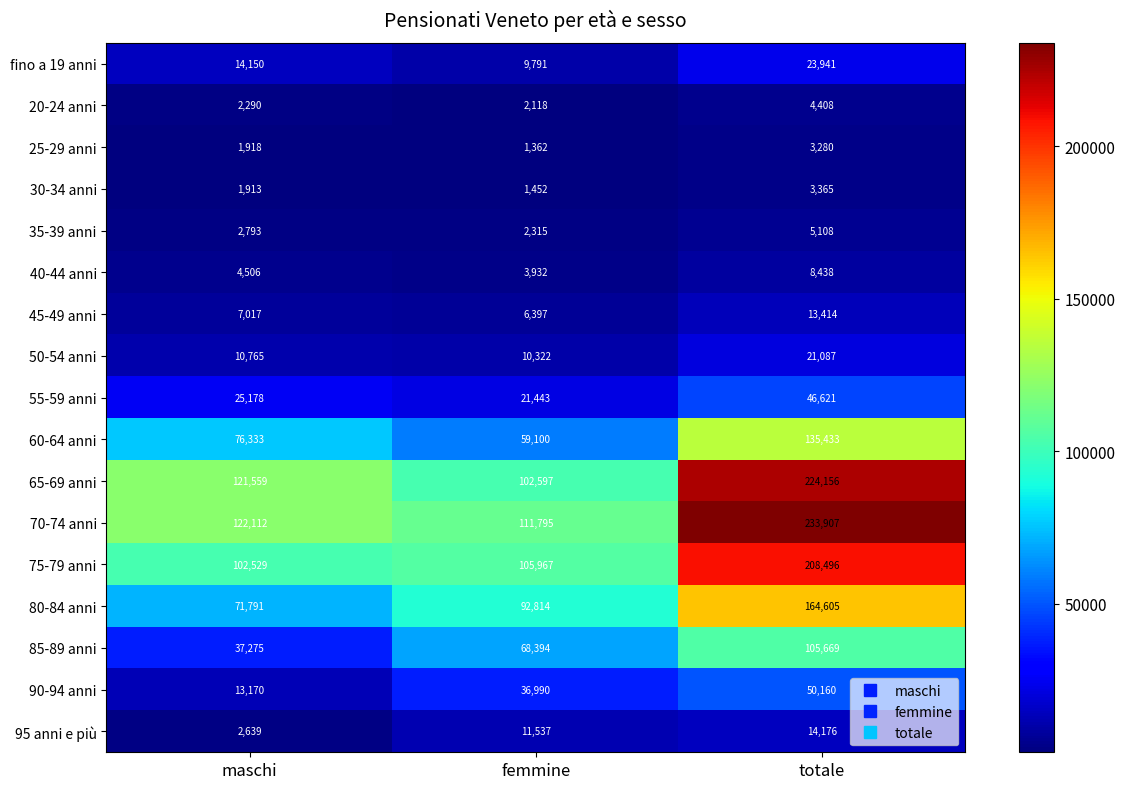

Is it true that 50-54 anni equals 10322 at femmine?

True